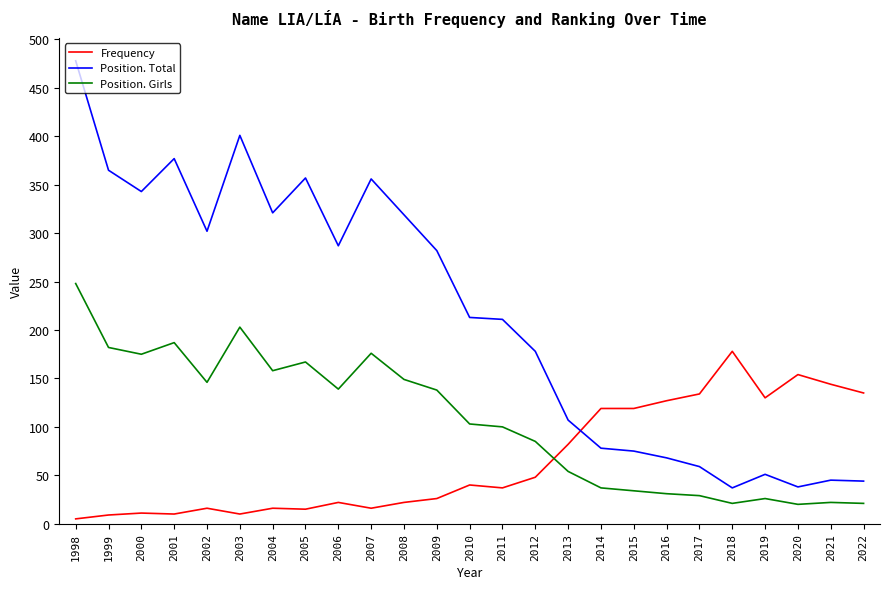

At which label is Position. Total closest to 257?

2009